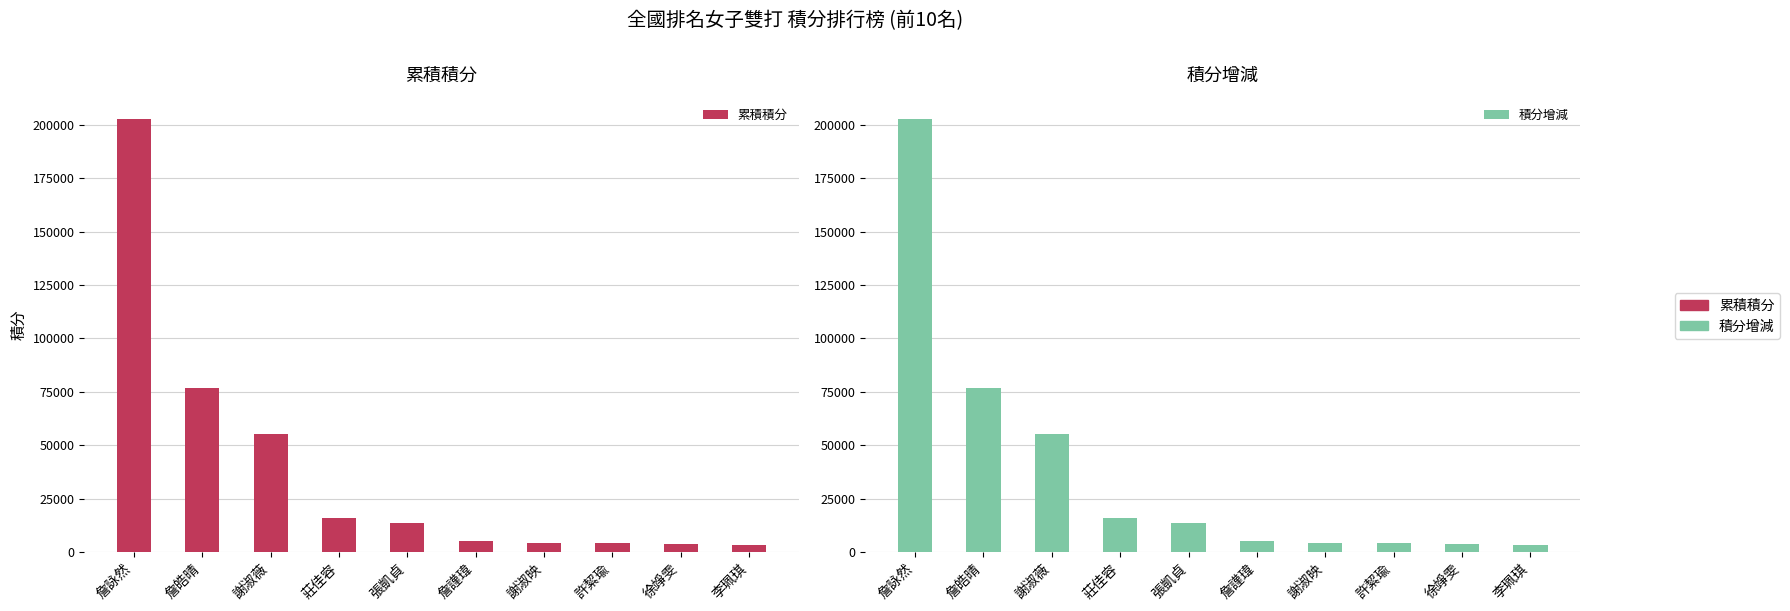

Which series changed the most between 謝淑映 and 許絜瑜?

累積積分